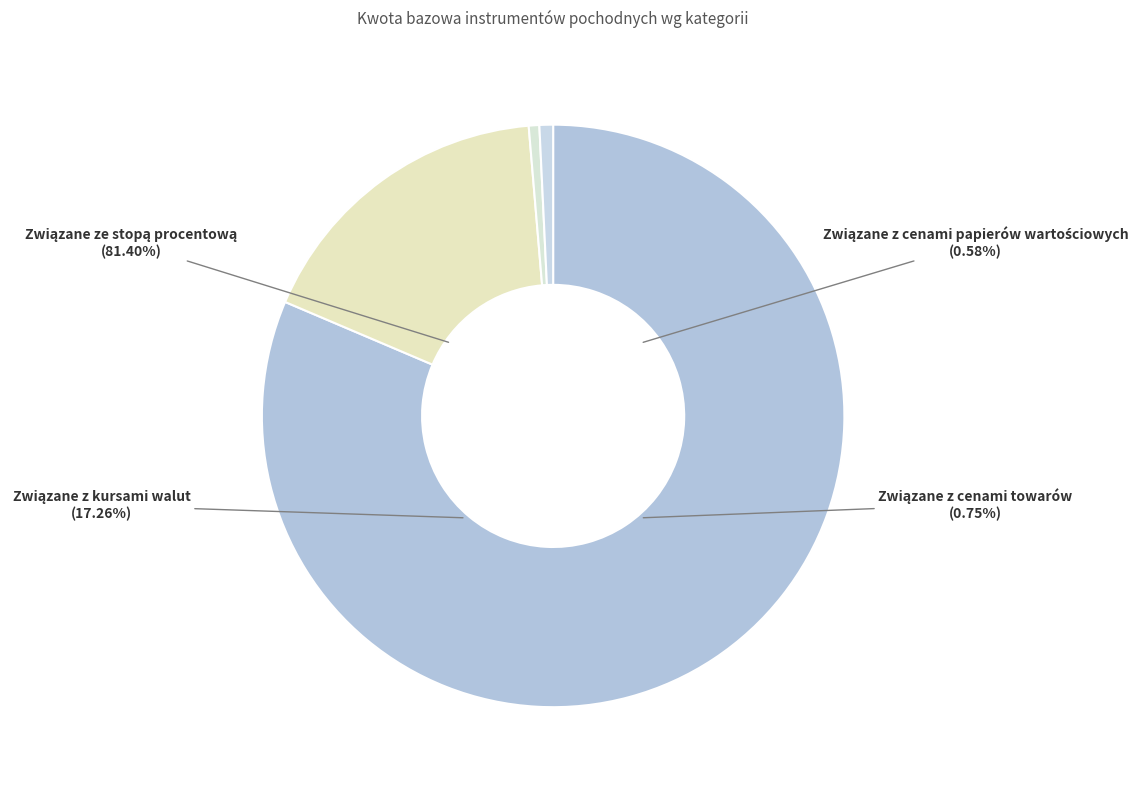

Count the number of slices in the pie.

4